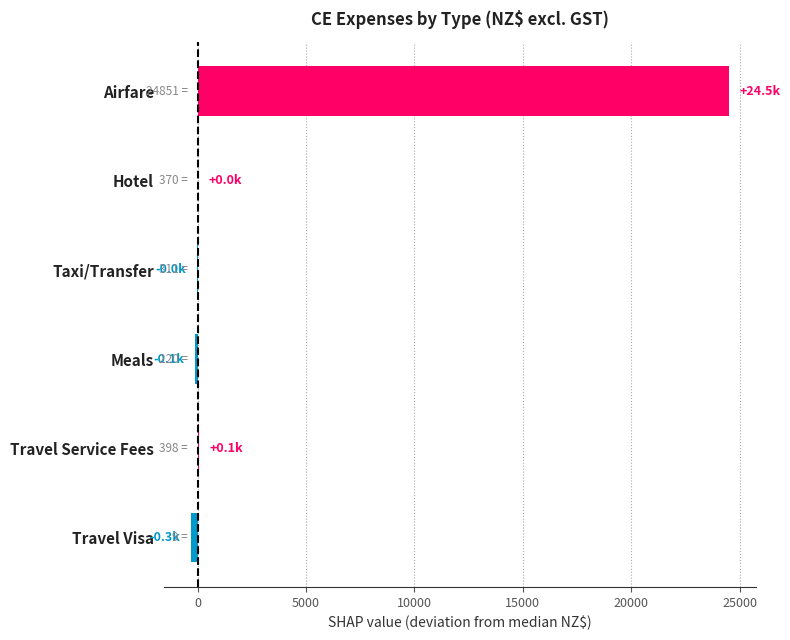

Which label corresponds to the largest value in the chart?

Airfare